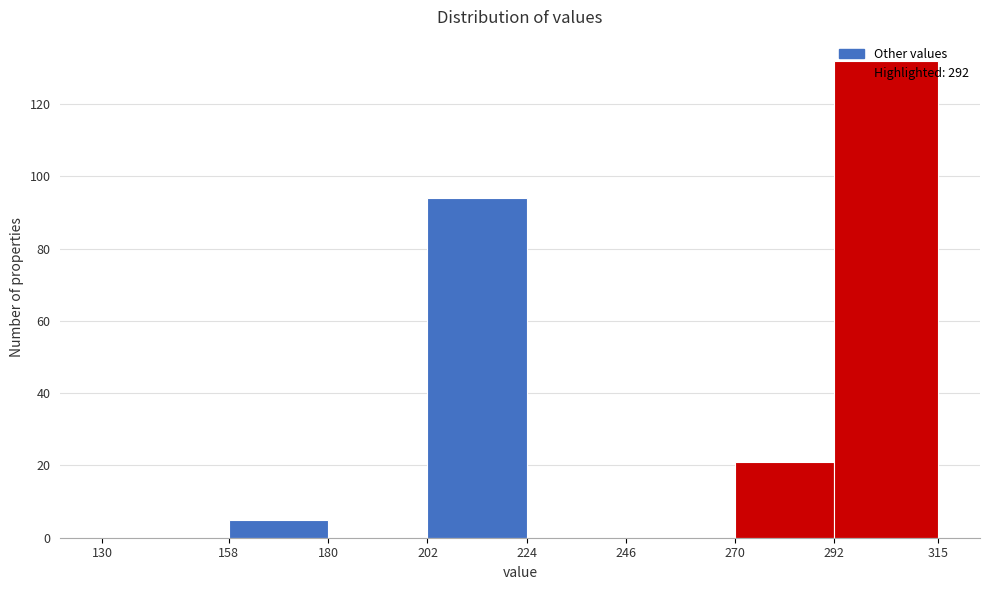

Reading left to right, list every bar in this chart as the range it spans on the x-axis followed by its height. The values are not printed on the chart, so give them approximately, as read against the axis.

130 to 158: 0
158 to 180: 6
180 to 202: 0
202 to 224: 94
224 to 246: 0
246 to 270: 0
270 to 292: 22
292 to 315: 132